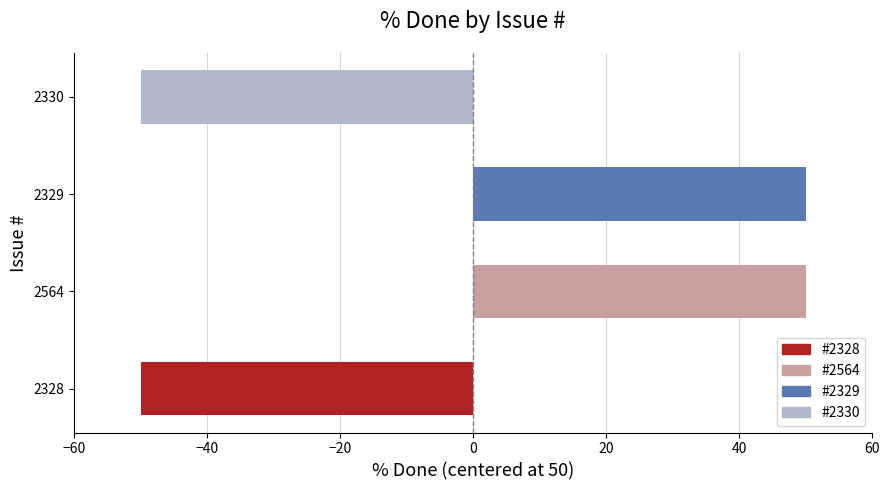

What is the maximum value shown in the chart?

50